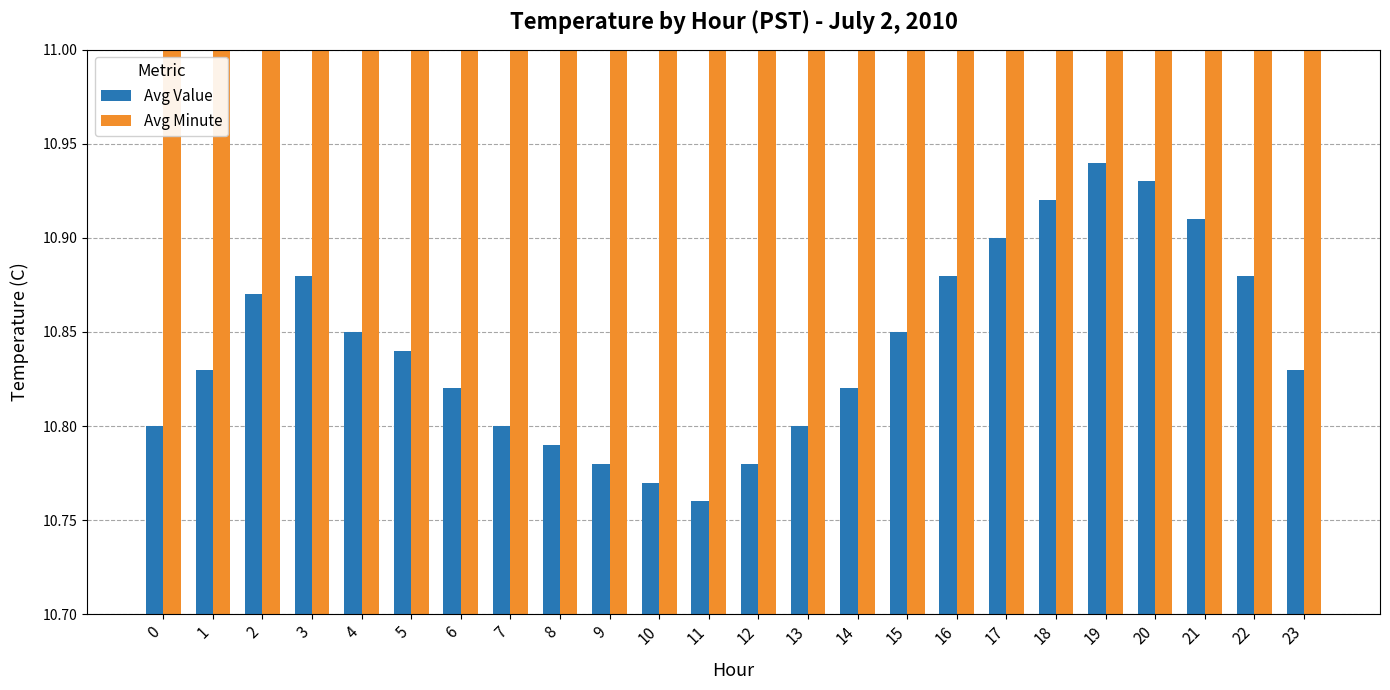

How many groups of bars are there?

24